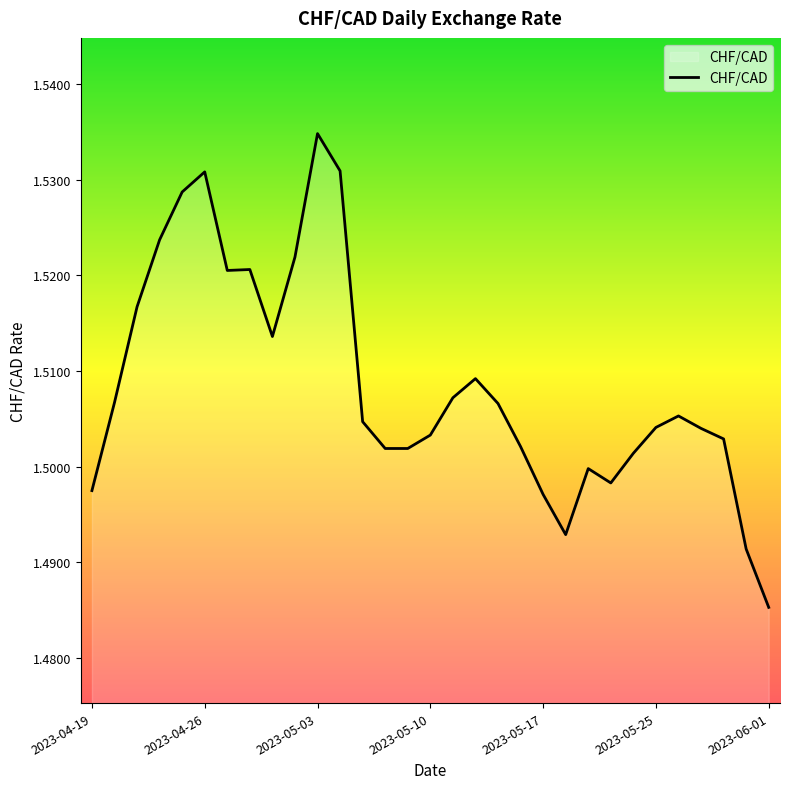

Rank the categories by value from highest to lowest.

2023-05-03, 2023-05-04, 2023-04-26, 2023-04-25, 2023-04-24, 2023-05-02, 2023-04-28, 2023-04-27, 2023-04-21, 2023-05-01, 2023-05-12, 2023-05-11, 2023-04-20, 2023-05-15, 2023-05-26, 2023-05-05, 2023-05-25, 2023-05-29, 2023-05-10, 2023-05-30, 2023-05-16, 2023-05-08, 2023-05-09, 2023-05-24, 2023-05-19, 2023-05-23, 2023-04-19, 2023-05-17, 2023-05-18, 2023-05-31, 2023-06-01